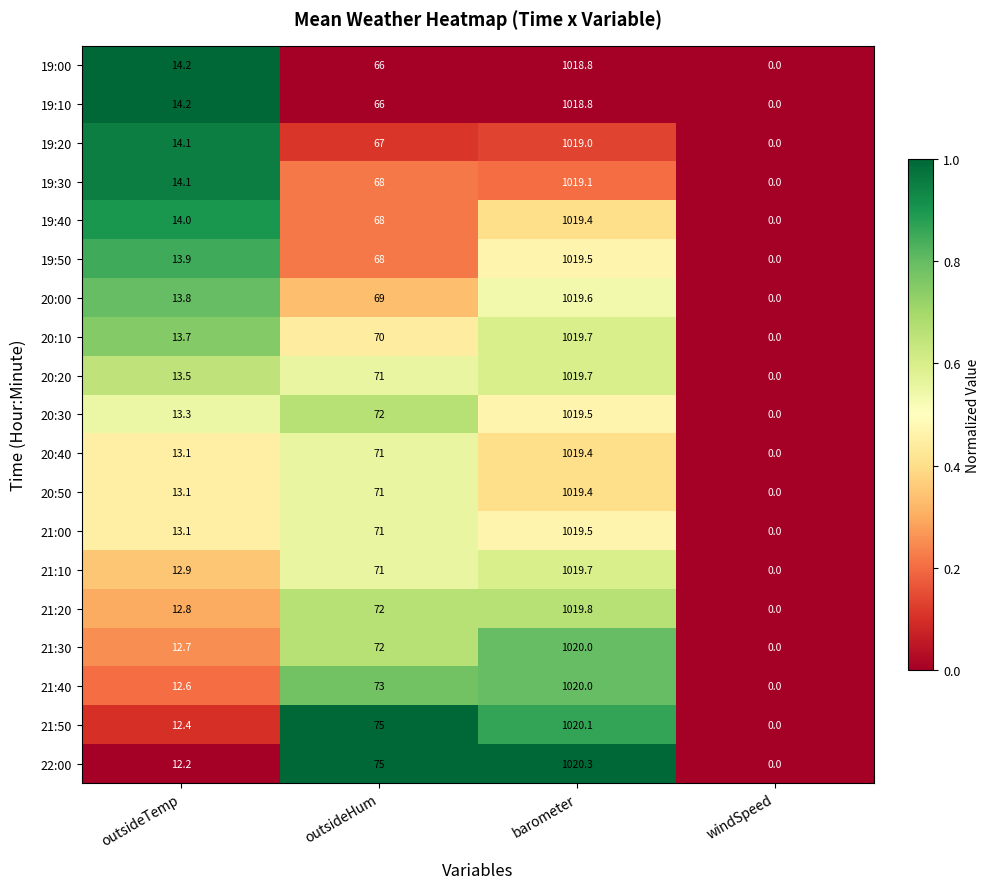

Which series changed the most between outsideTemp and barometer?

22:00